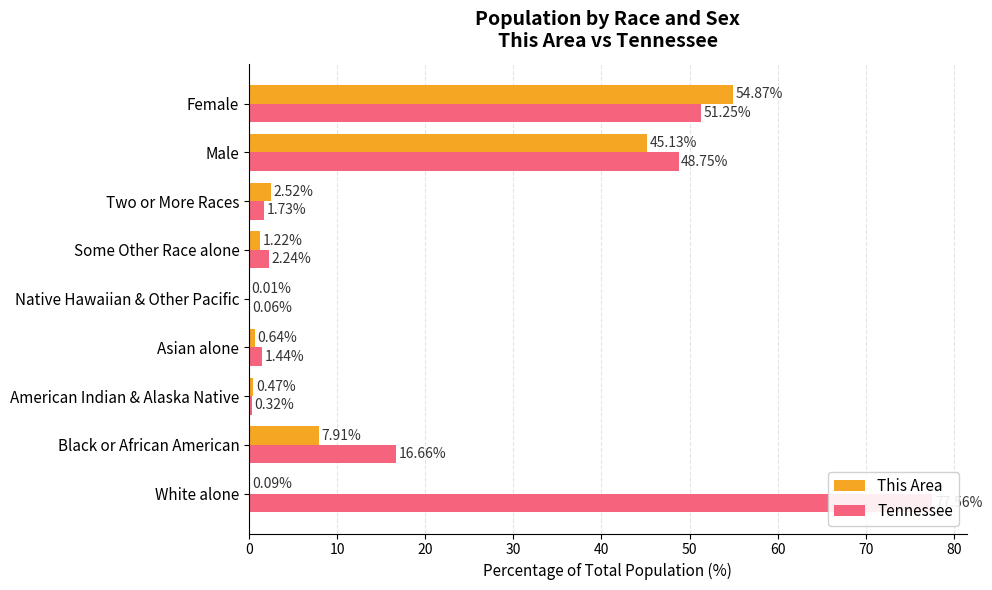

What is the value of the Tennessee bar at the 3rd from the left?

0.3